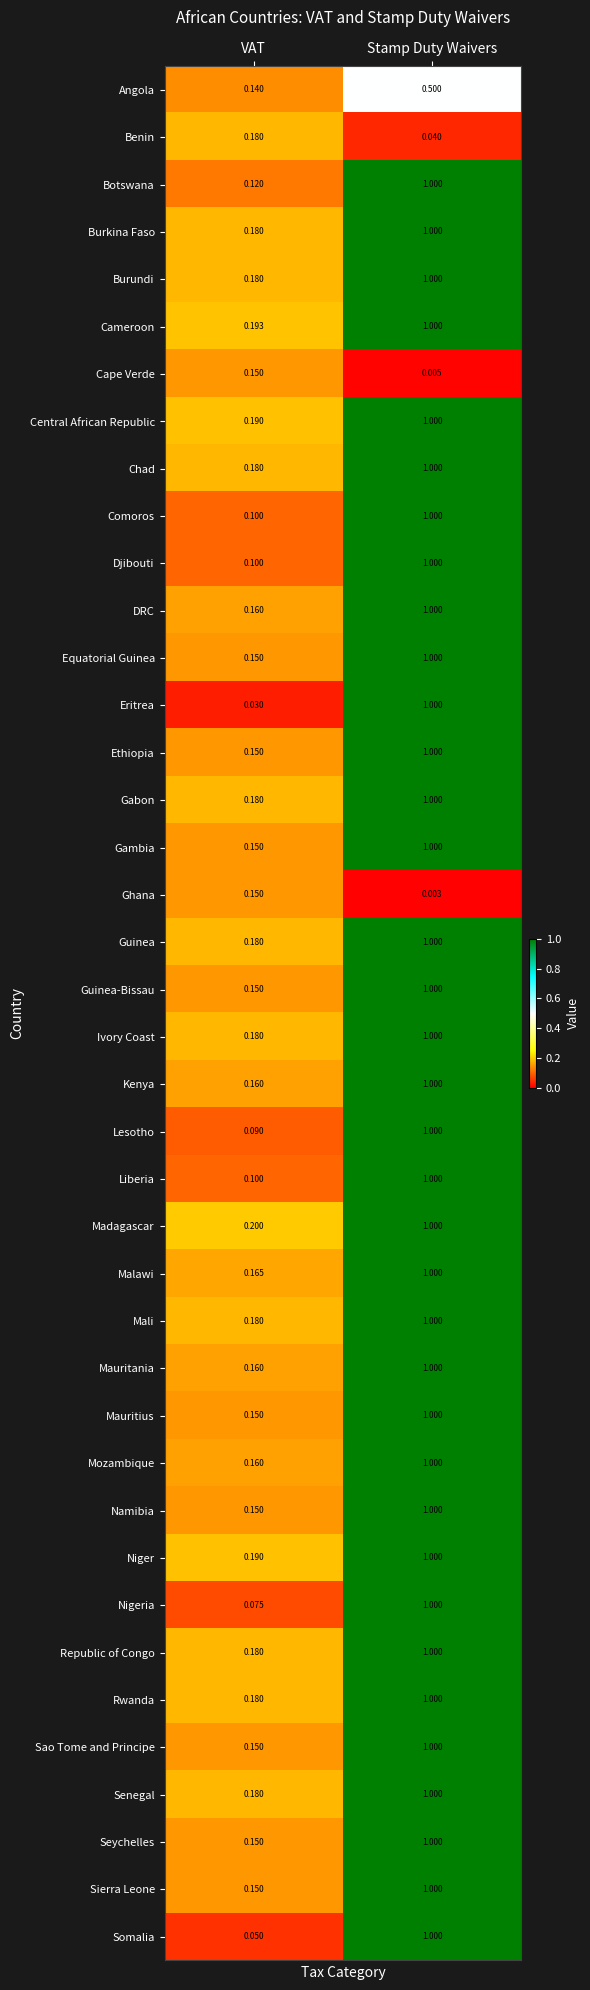

At which label is Sierra Leone closest to 0?

VAT